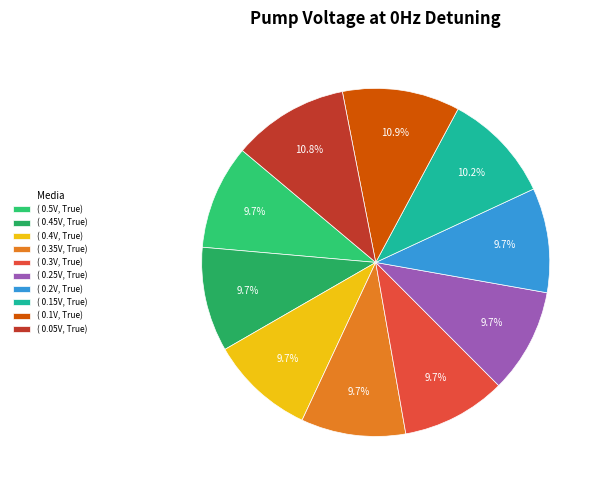

How many slices are in this pie chart?

10